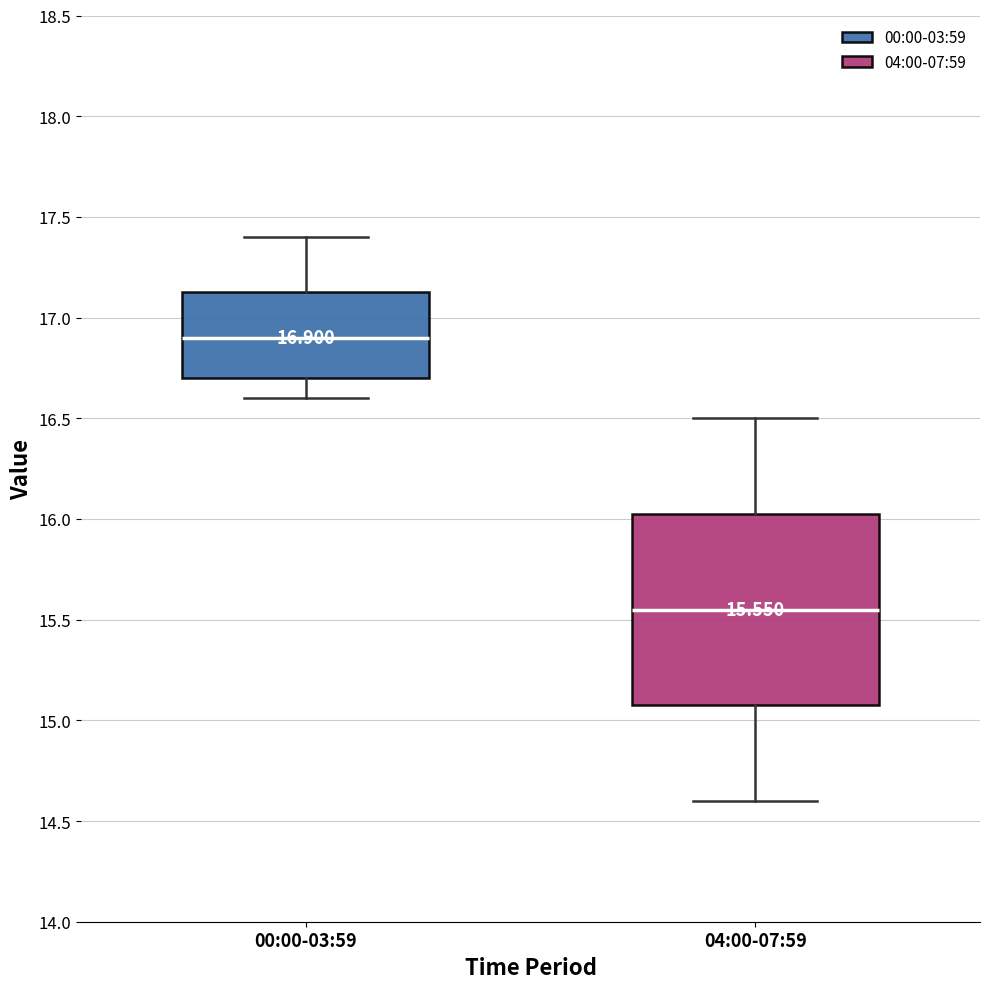

Comparing the boxes themselves (not the whiskers), which one is the tallest?

04:00-07:59